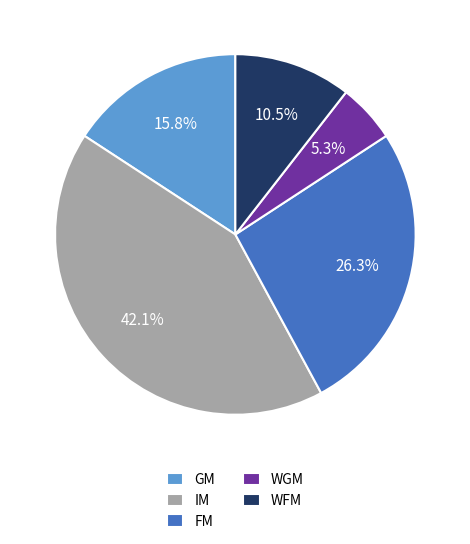

Which category has the biggest portion of the pie?

IM